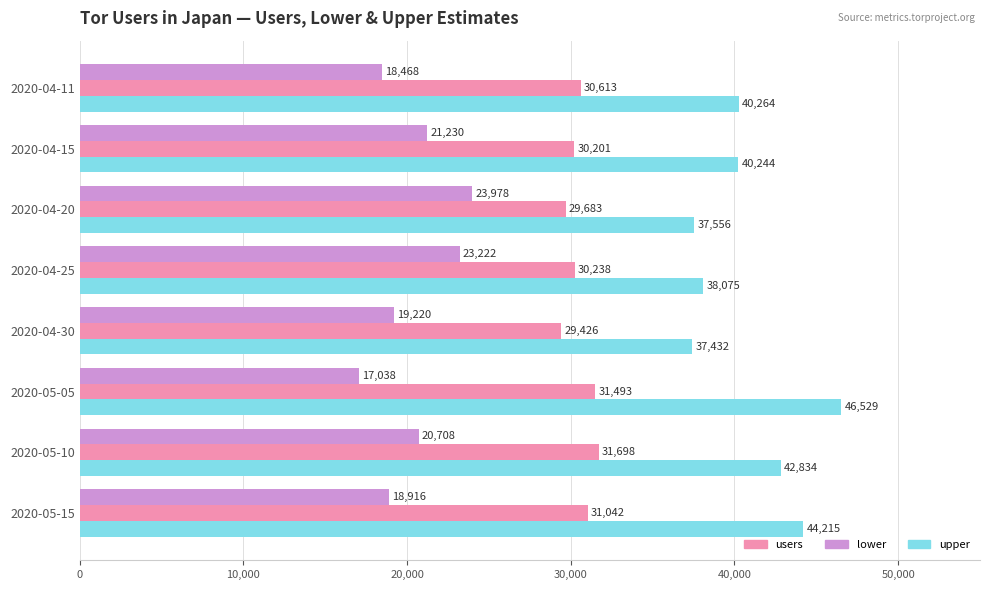

At how many categories does at least one series exceed 40311?

3